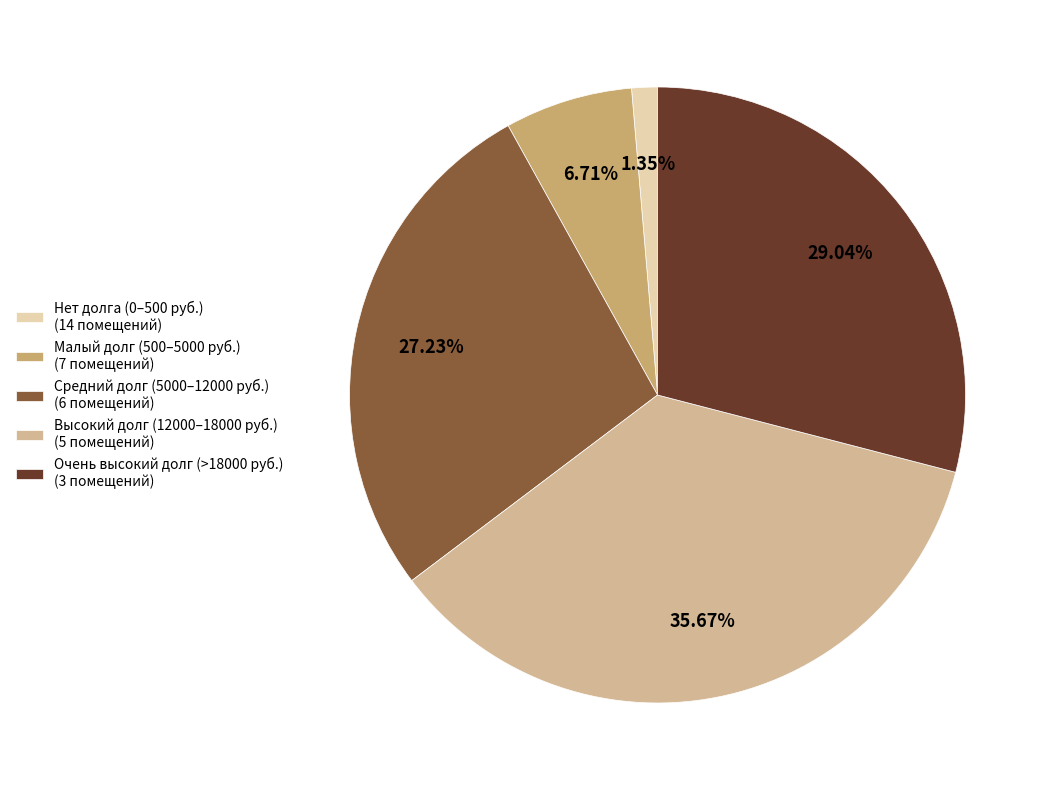

What is the smallest slice in the pie chart?

Нет долга (0–500 руб.) (14 помещений)